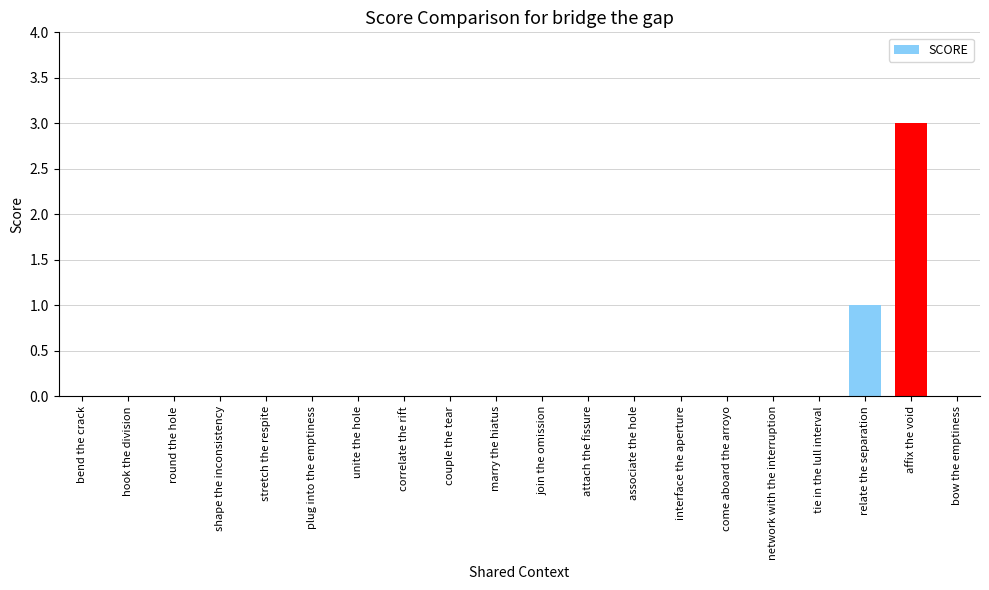

True or false: the data shows 0 at plug into the emptiness.

True